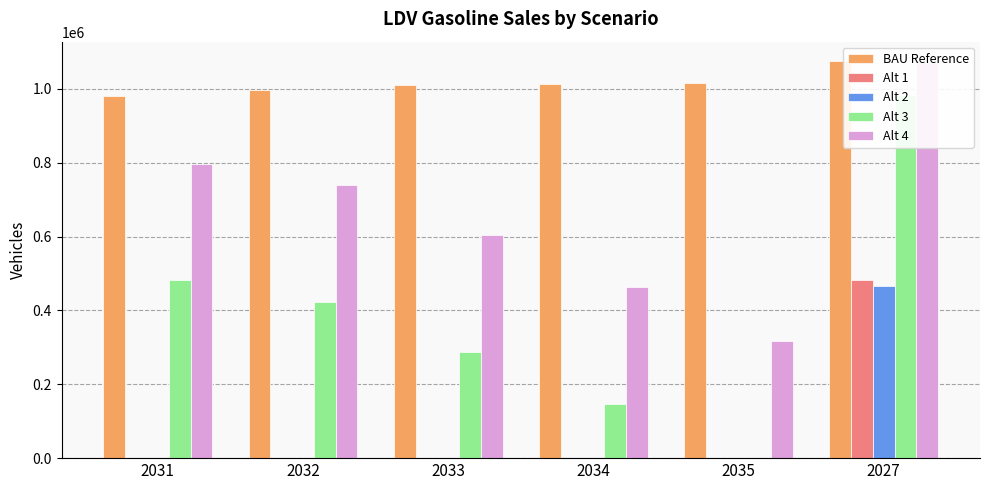

What is the sum of the Alt 3 values at 2027 and 2031?

1465791.7